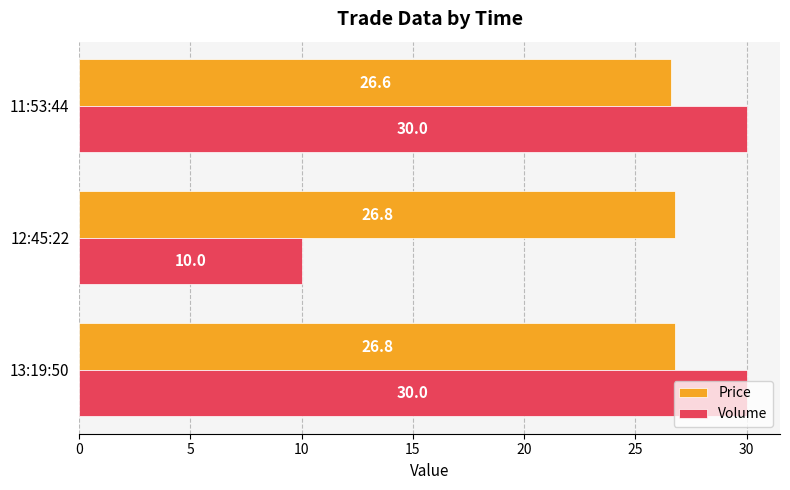

True or false: Price has a value of 43.3 at 11:53:44.

False